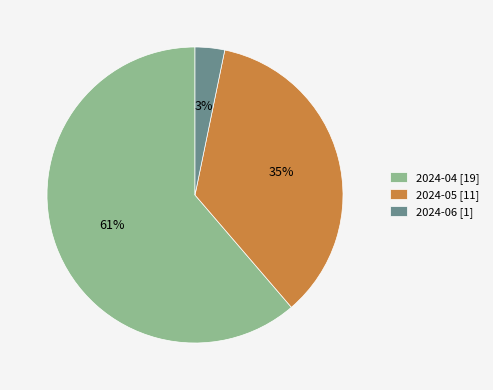

What is the ratio of the value at 2024-04 to the value at 2024-05?

1.7